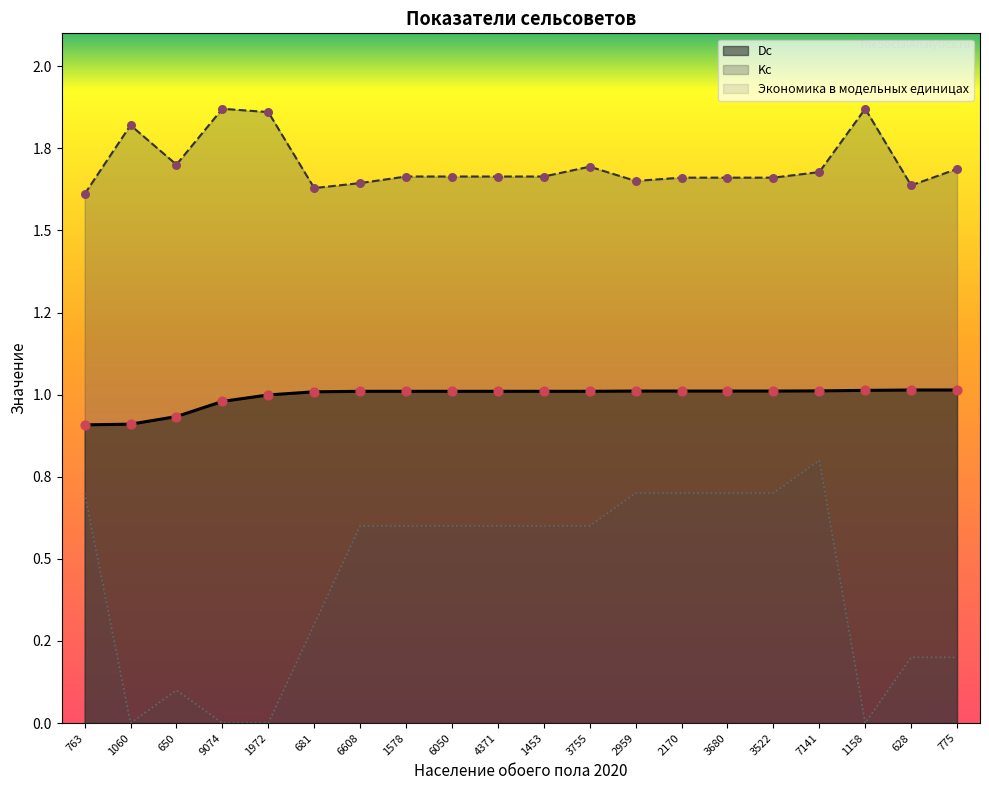

Which series reaches the minimum Y coordinate?

Экономика в модельных единицах